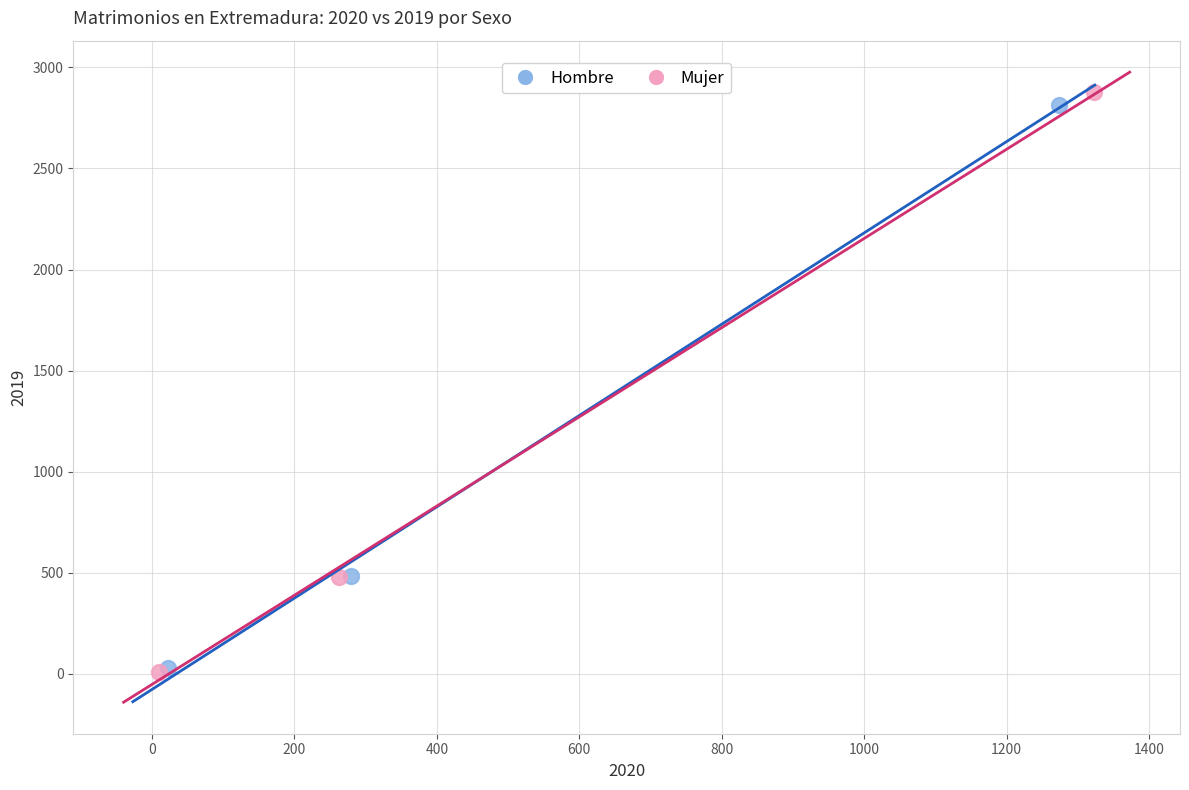

Which series has the largest Y range (max minus min)?

Mujer